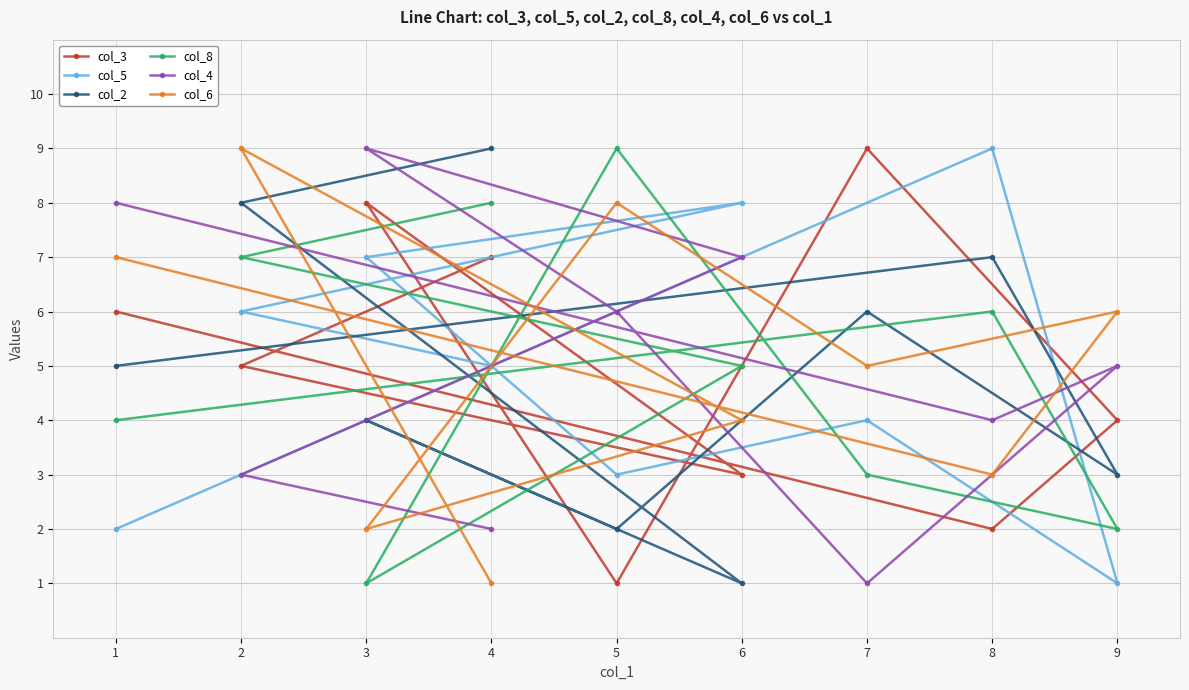

Is the value of col_6 at 2 greater than the value of col_5 at 6?

Yes